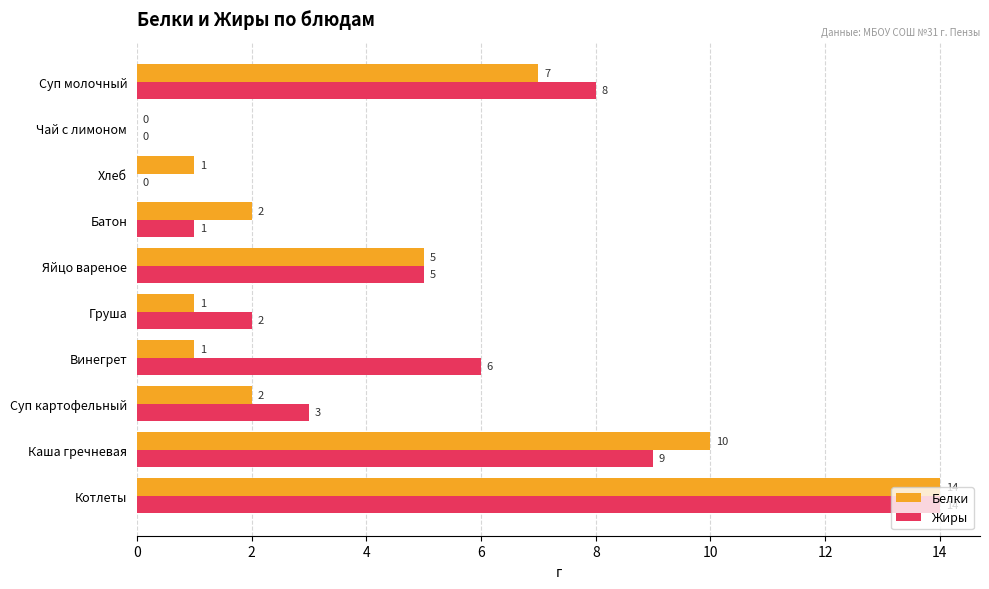

The Жиры series shows 5 at Яйцо вареное. True or false?

True